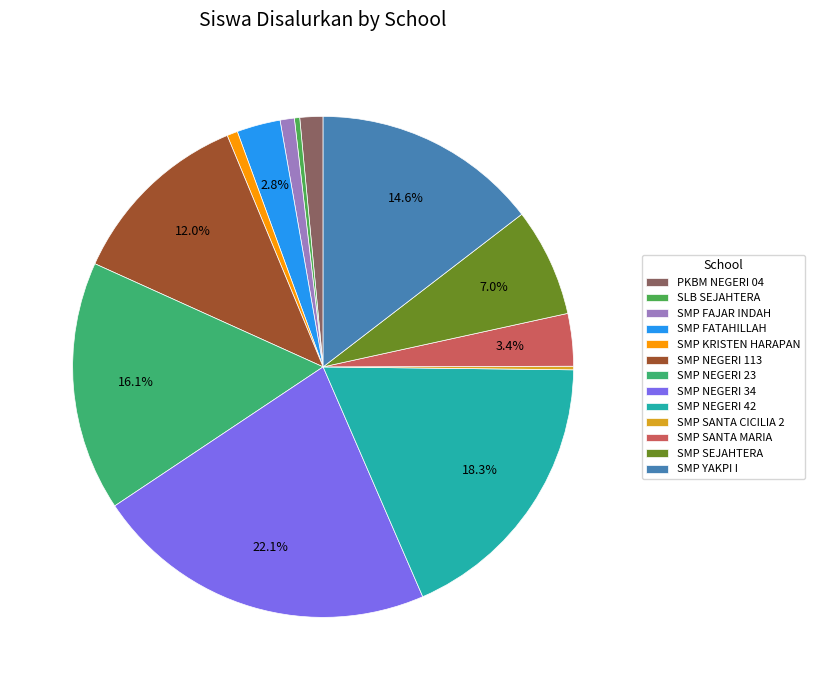

The SLB SEJAHTERA slice represents 0% of the pie. True or false?

True